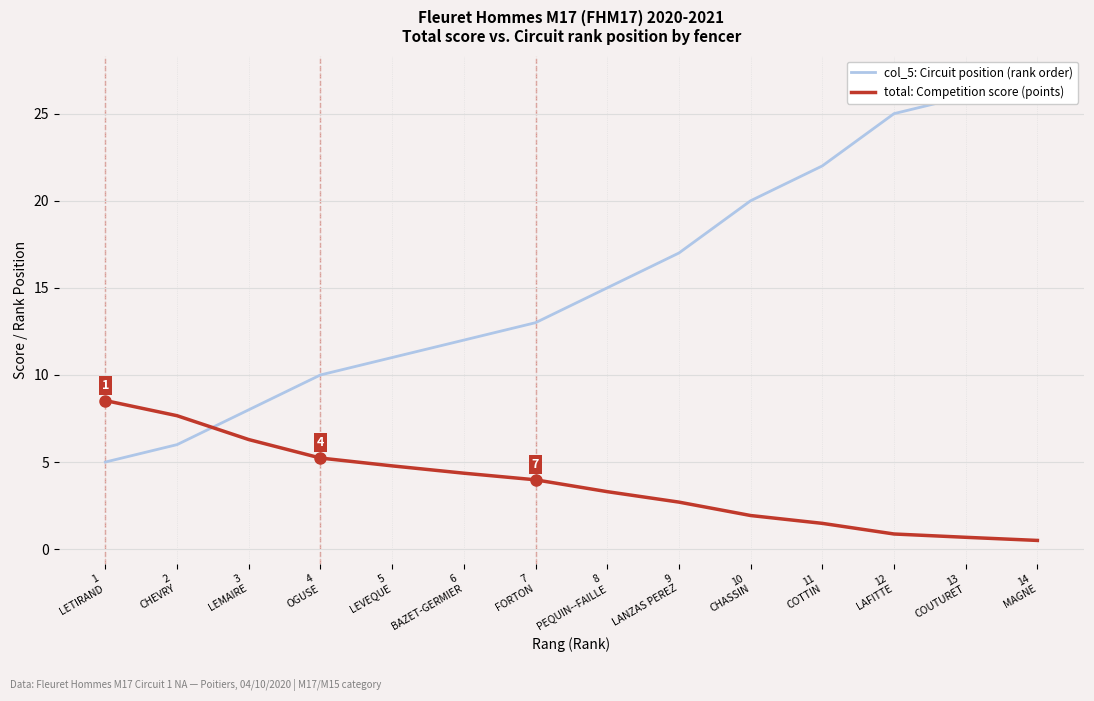

What is the spread (max minus min) of values at 10
CHASSIN?

18.1